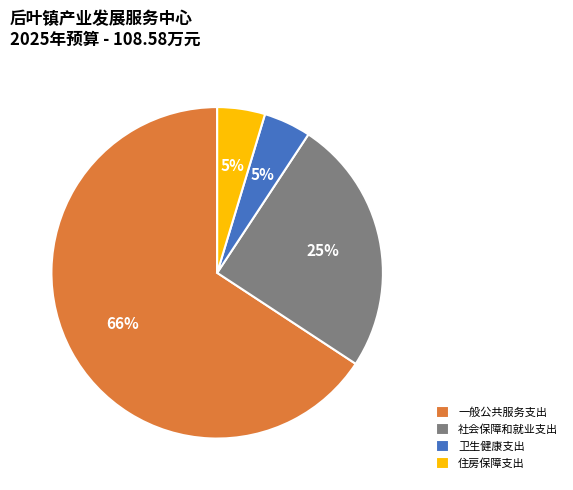

Does 住房保障支出 represent more than half of the total?

No